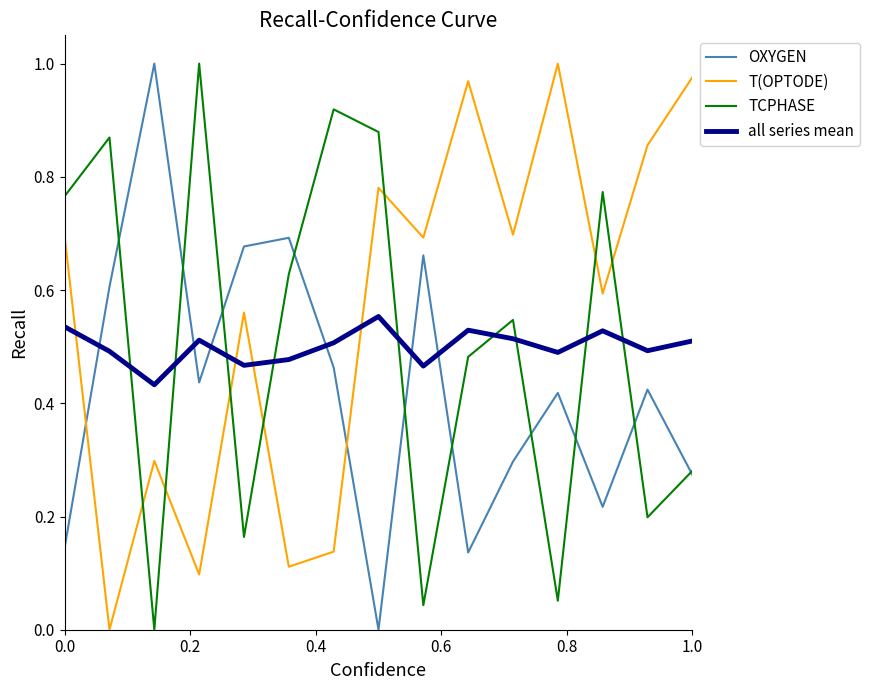

Does the chart display data point markers on the line(s)?

No